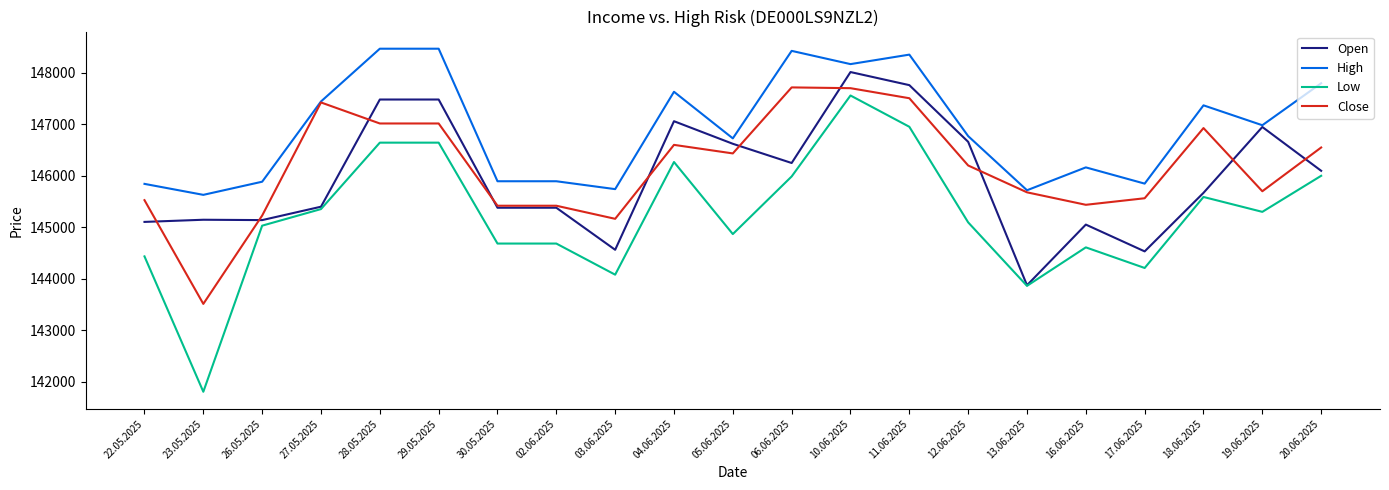

Which series has the largest total across all categories?

High